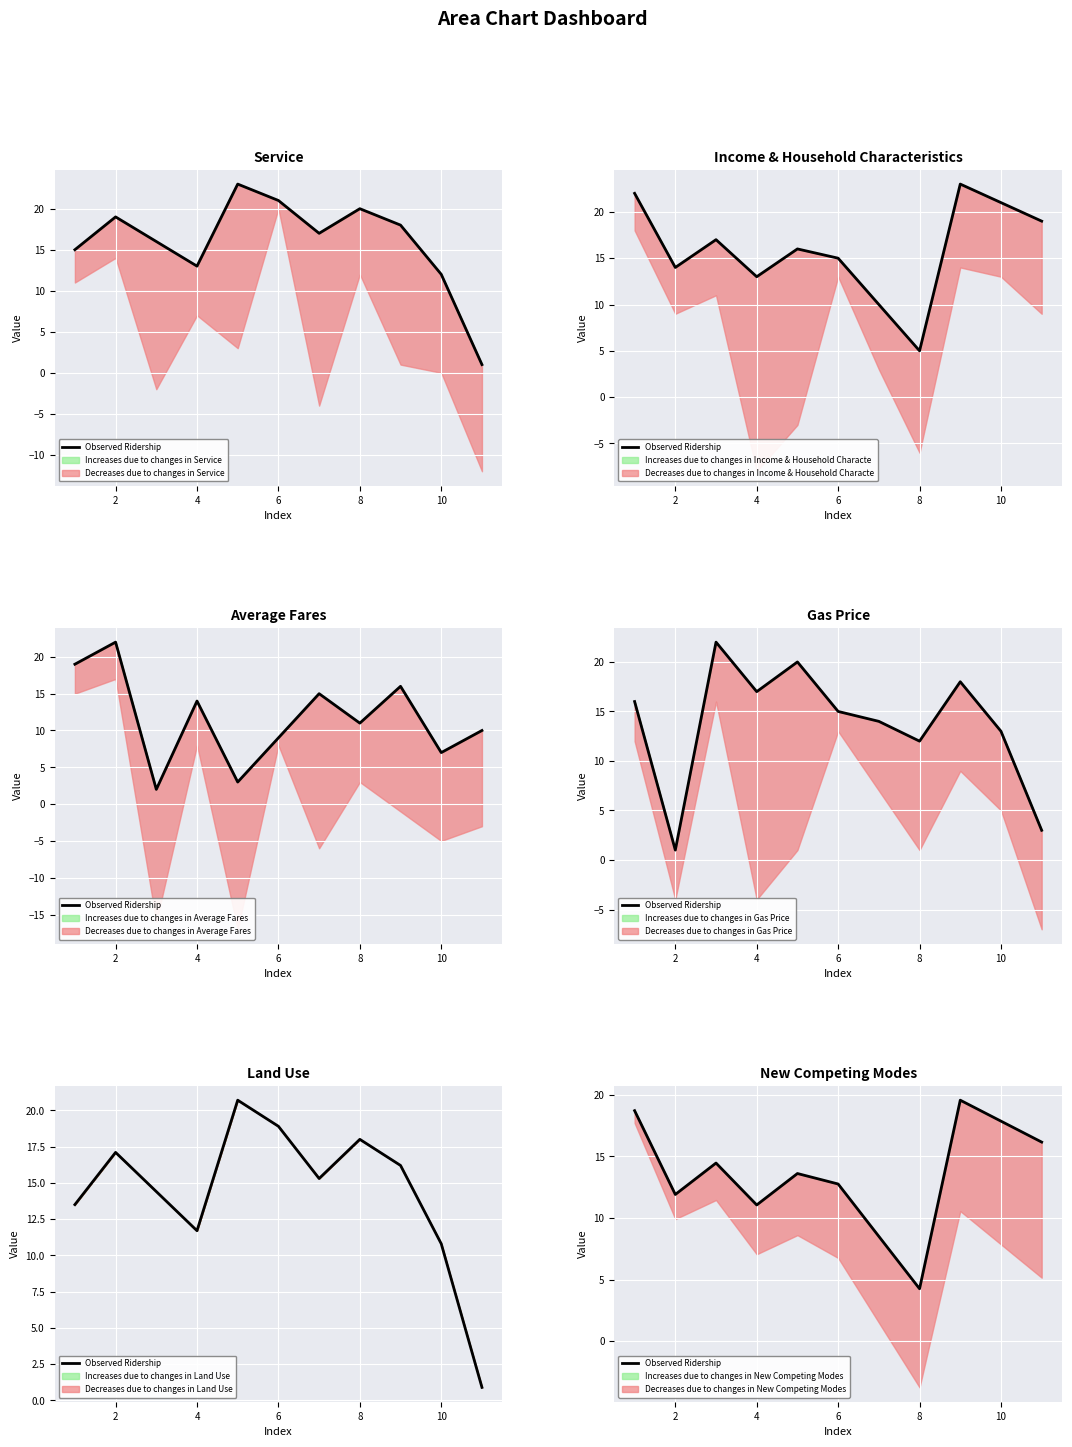

True or false: there are more than 0 points higher than both neighbors.

True